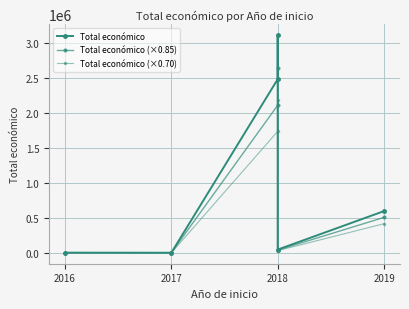

What is the difference between the second highest and minimum values in the Total económico series?

2478914.0